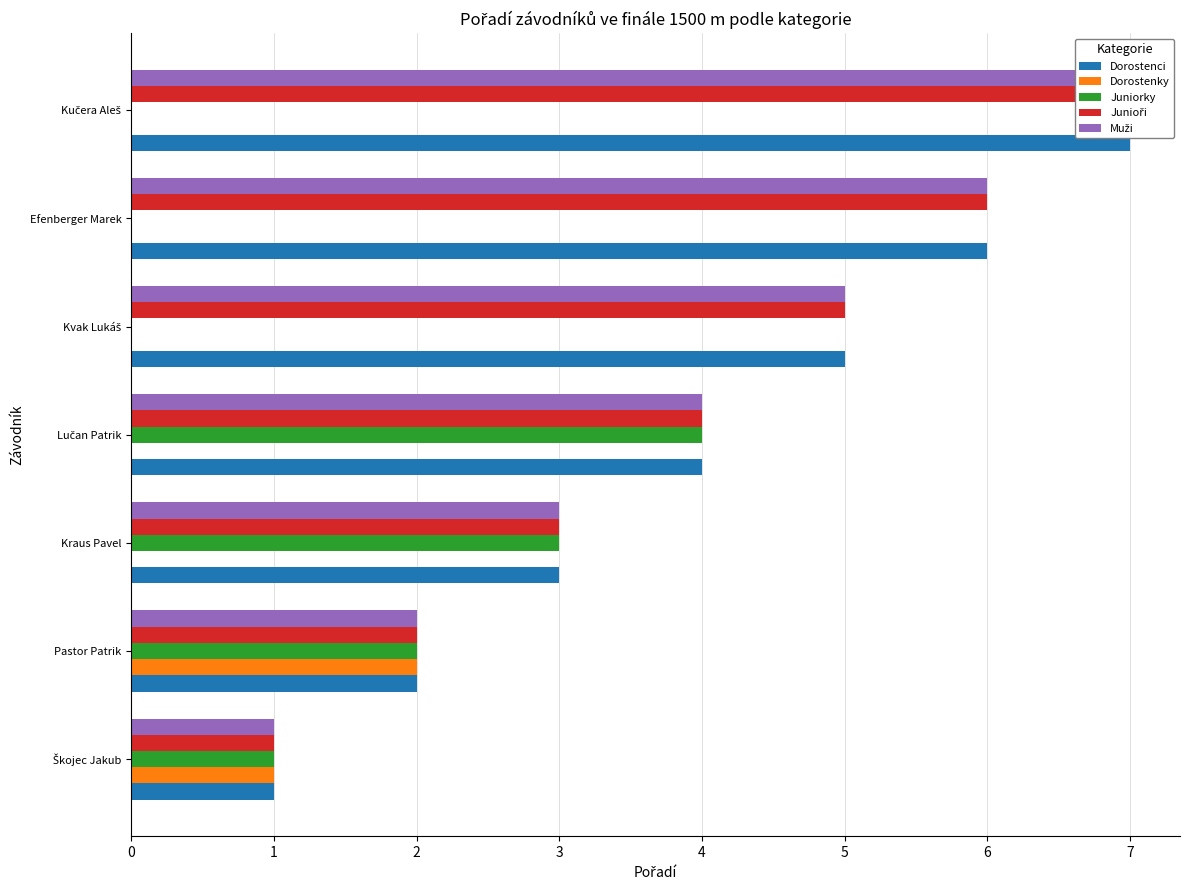

How many values in the Dorostenky series exceed 0?

2